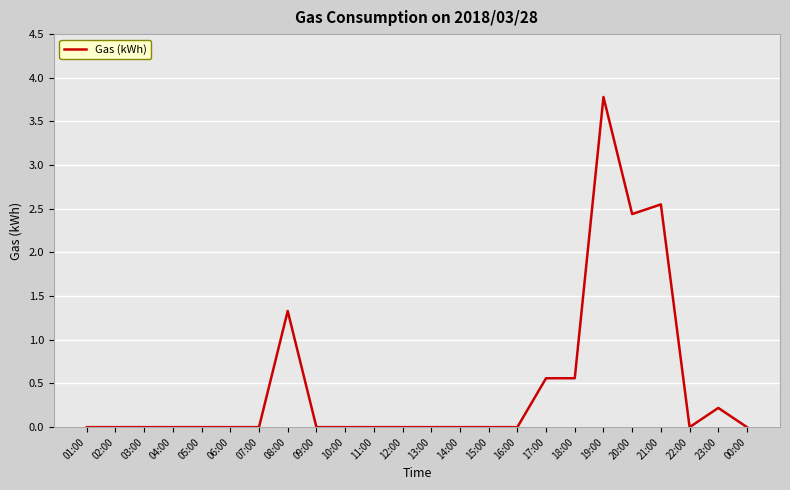

The value at 19:00 is 1.4. True or false?

False